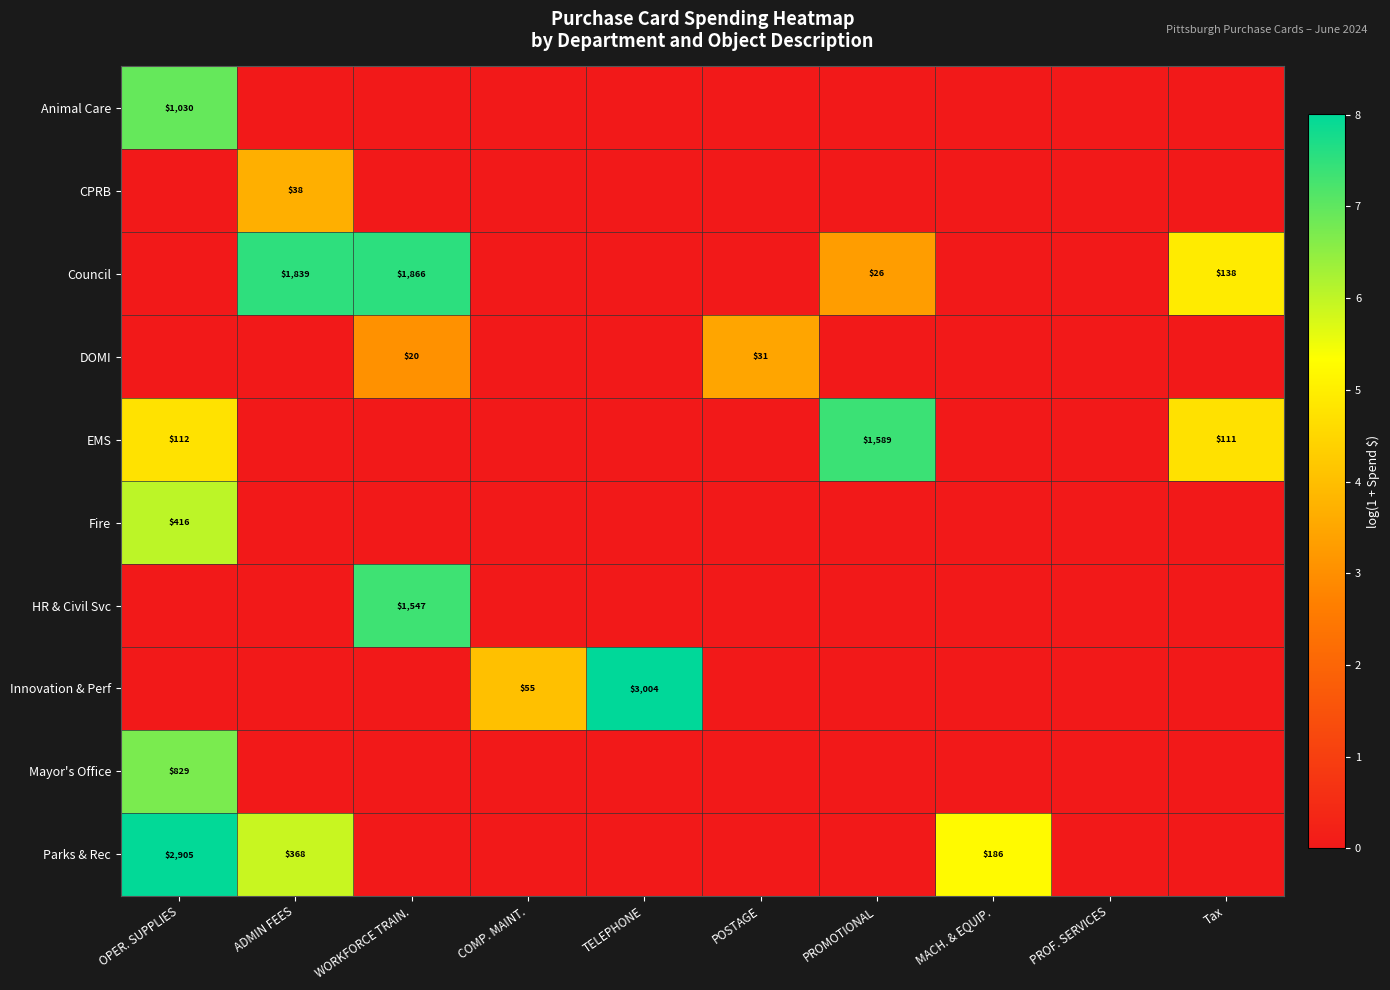

At how many categories does at least one series exceed 3?

9